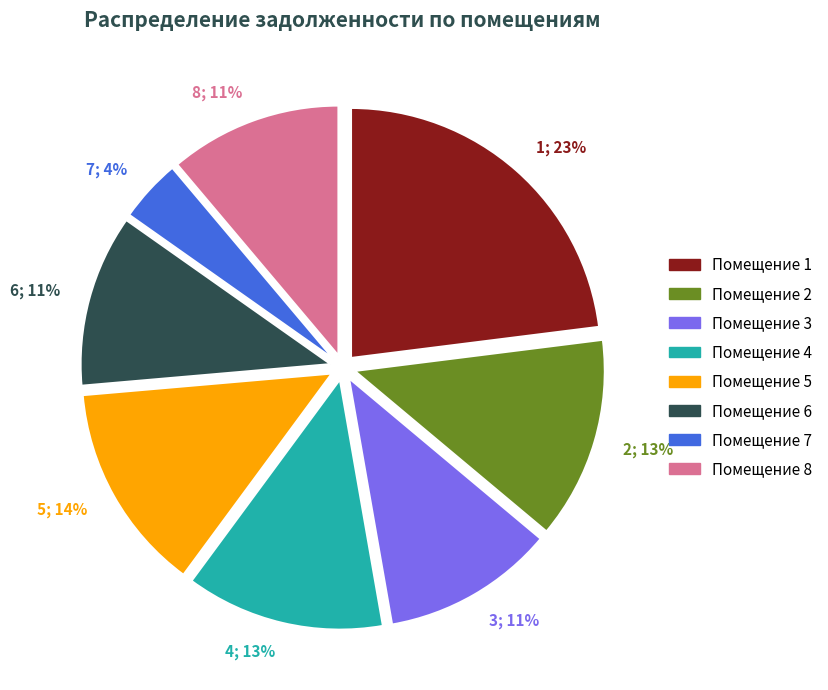

Between Помещение 6 and Помещение 2, which is larger?

Помещение 2